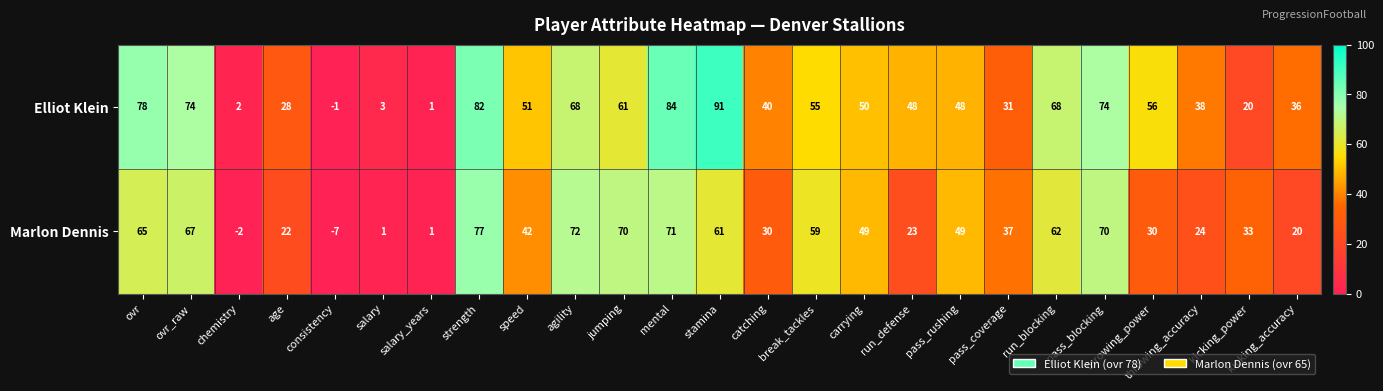

Where does the Elliot Klein series first go above 50?

ovr